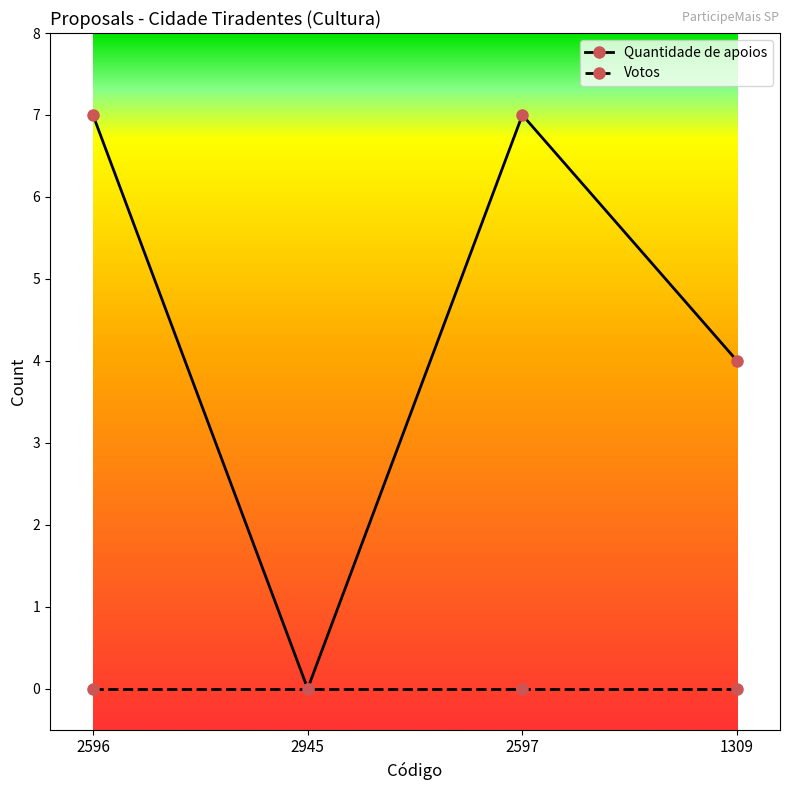

Reading left to right, transcribe all the data shown in this chart.

Quantidade de apoios: 7	0	7	4
Votos: 0	0	0	0